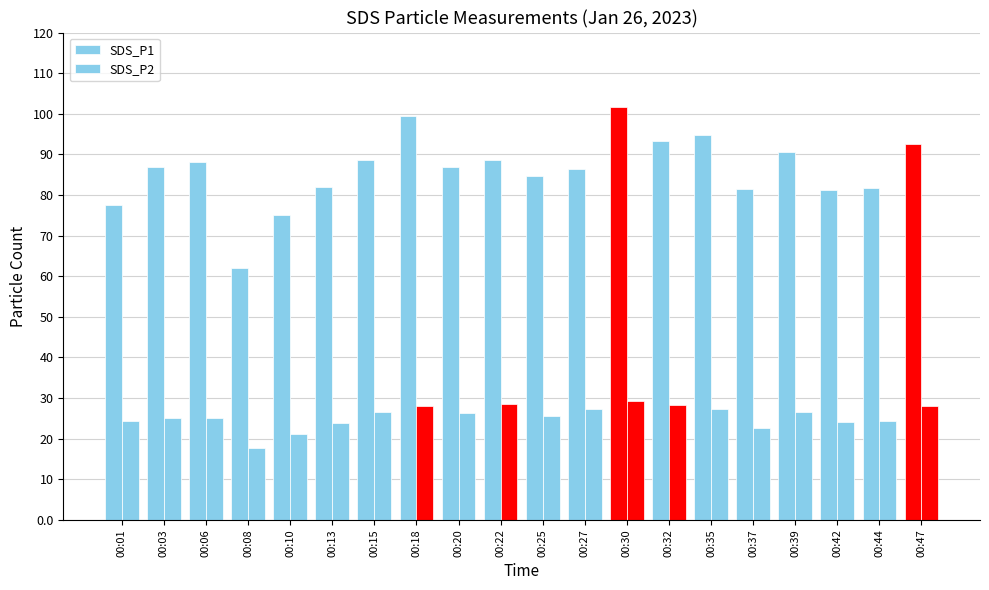

At which category does the chart reach its minimum across all series?

00:08